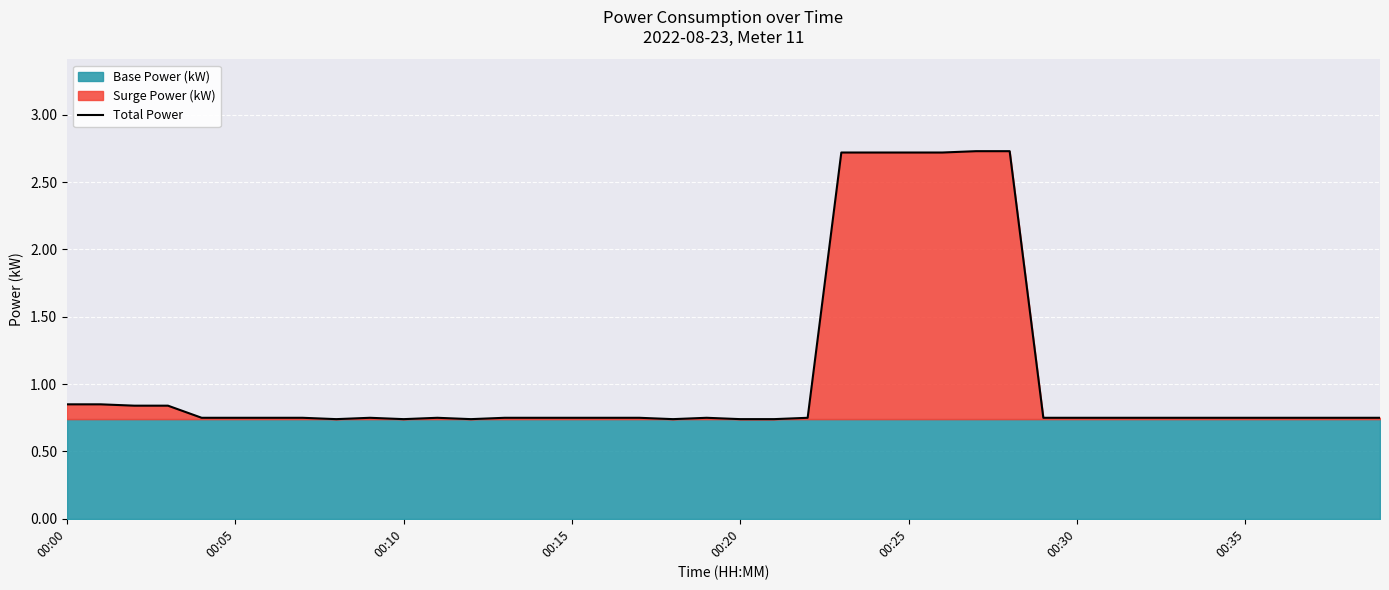

What is the value of the 30th point from the left?

0.8